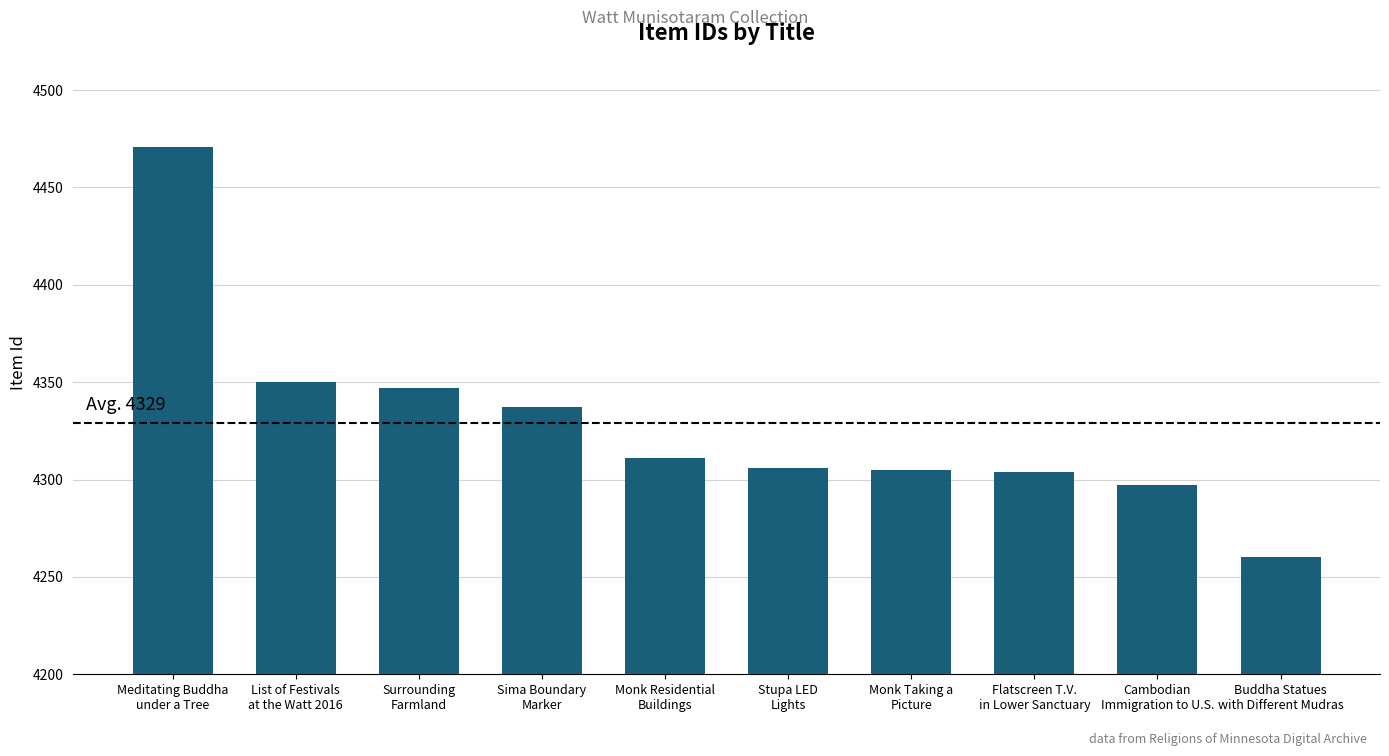

What is the difference between the maximum and minimum values?

211